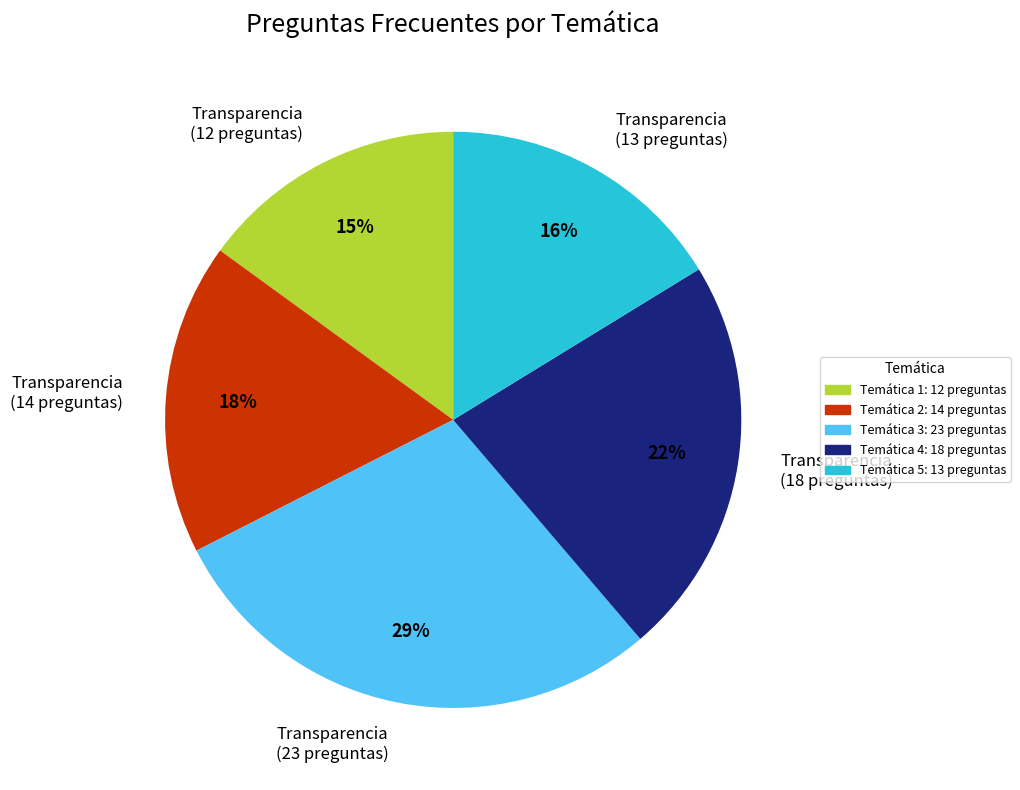

The Transparencia (14 preguntas) slice represents 18% of the pie. True or false?

True